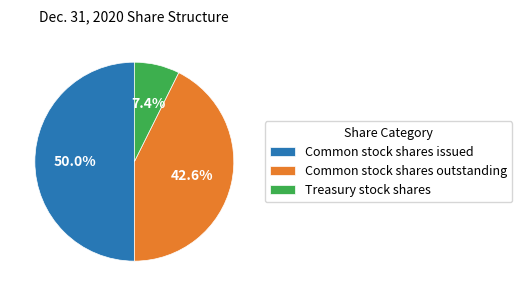

What is the ratio of the value at Common stock shares outstanding to the value at Treasury stock shares?

5.8